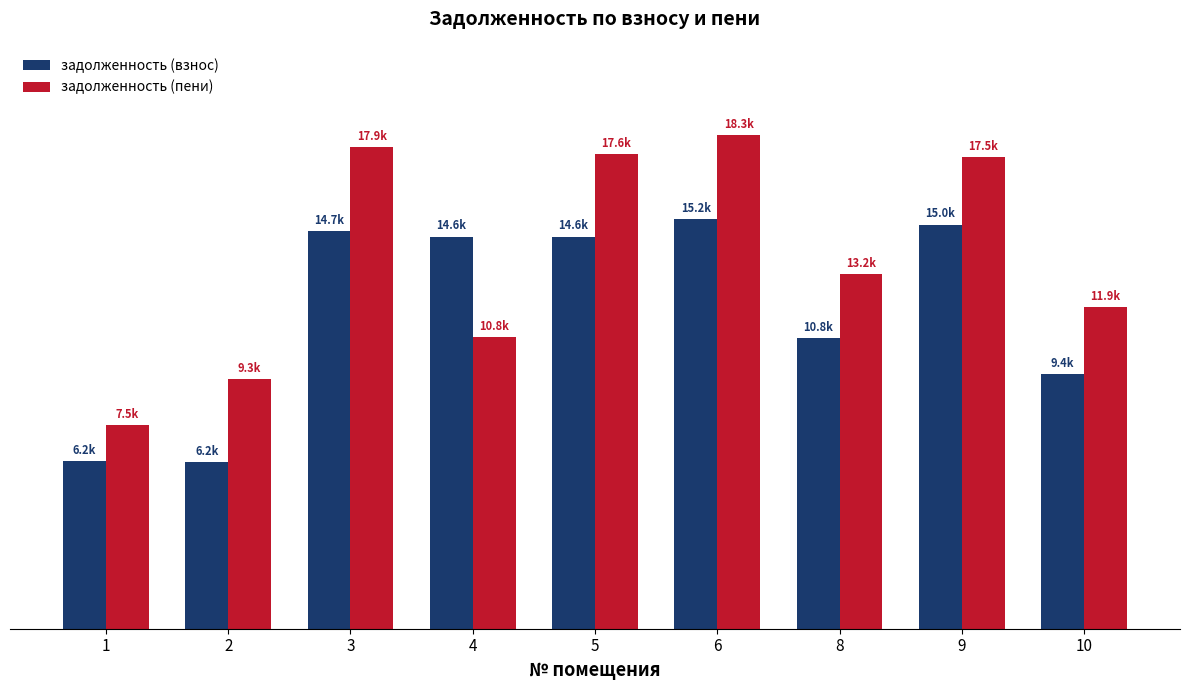

The задолженность (пени) series shows 4661.5 at 9. True or false?

False